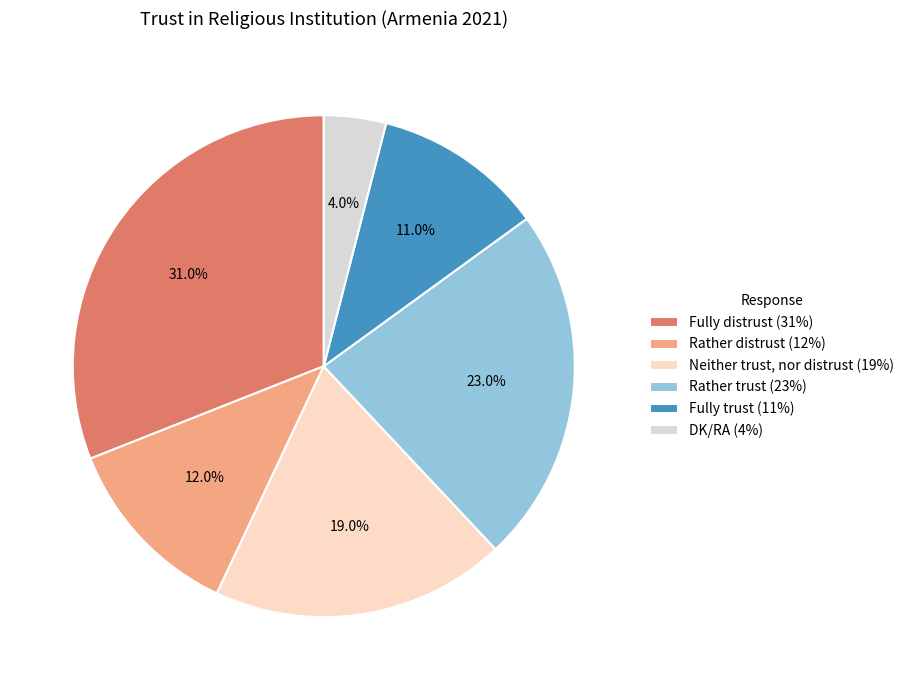

Between Fully trust and Rather distrust, which is larger?

Rather distrust